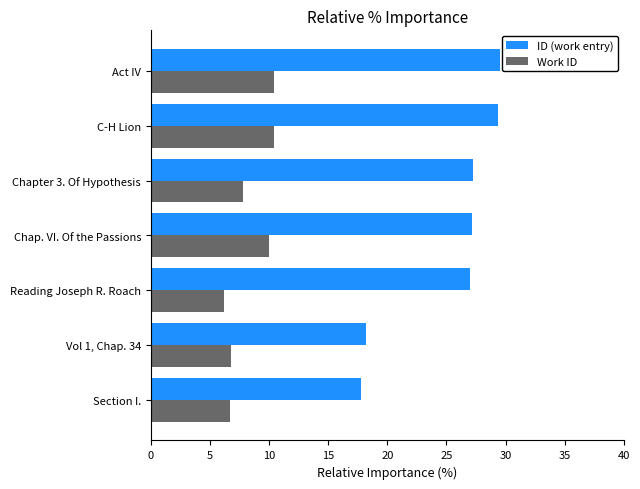

What is the difference between the maximum and minimum values in the ID (work entry) series?

11.7